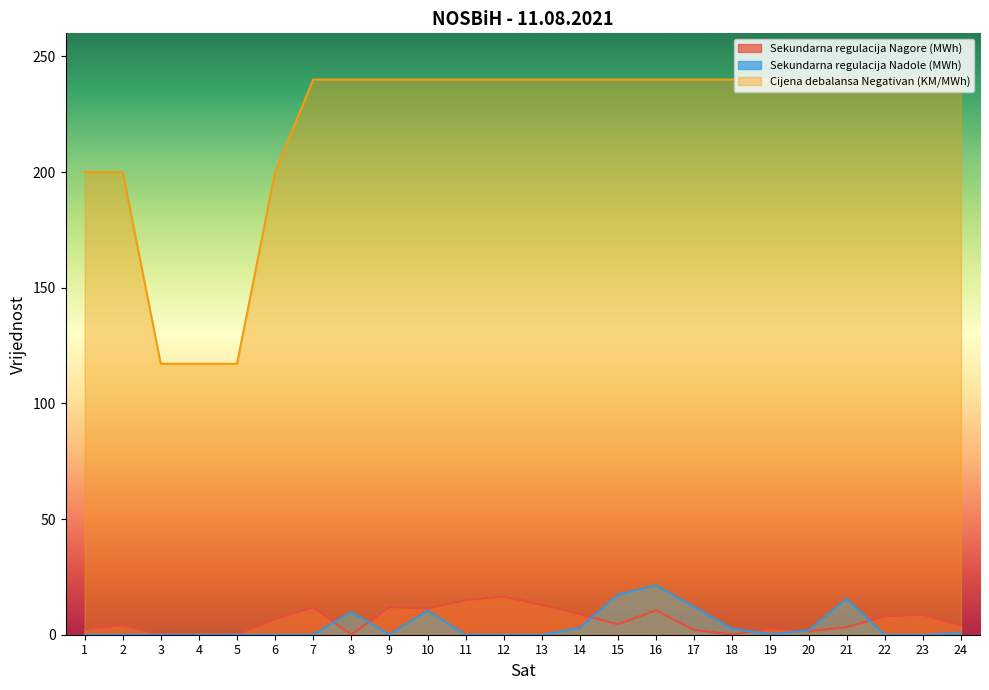

Which label corresponds to the smallest value in the chart?

3